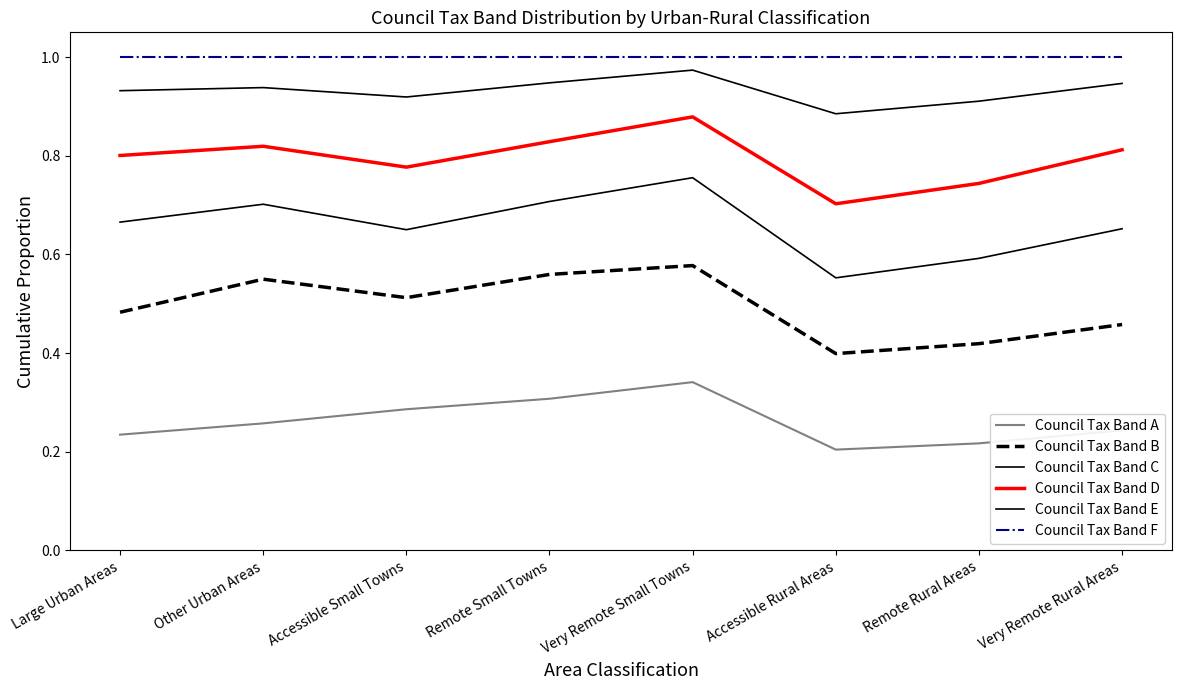

Is this an area chart (filled region under the line)?

No